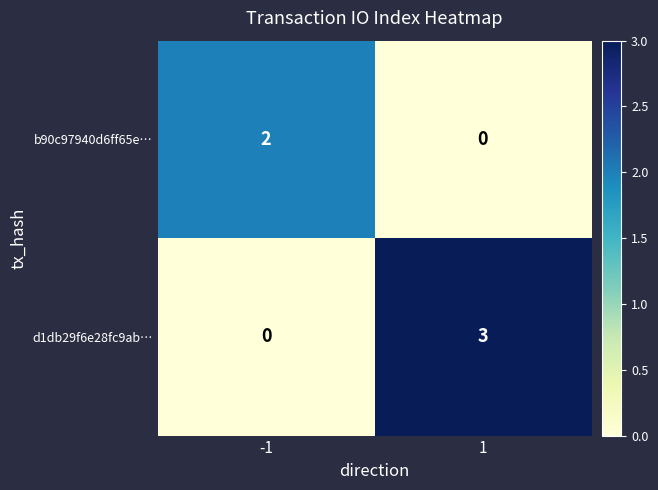

At which category is the sum across all series the highest?

1